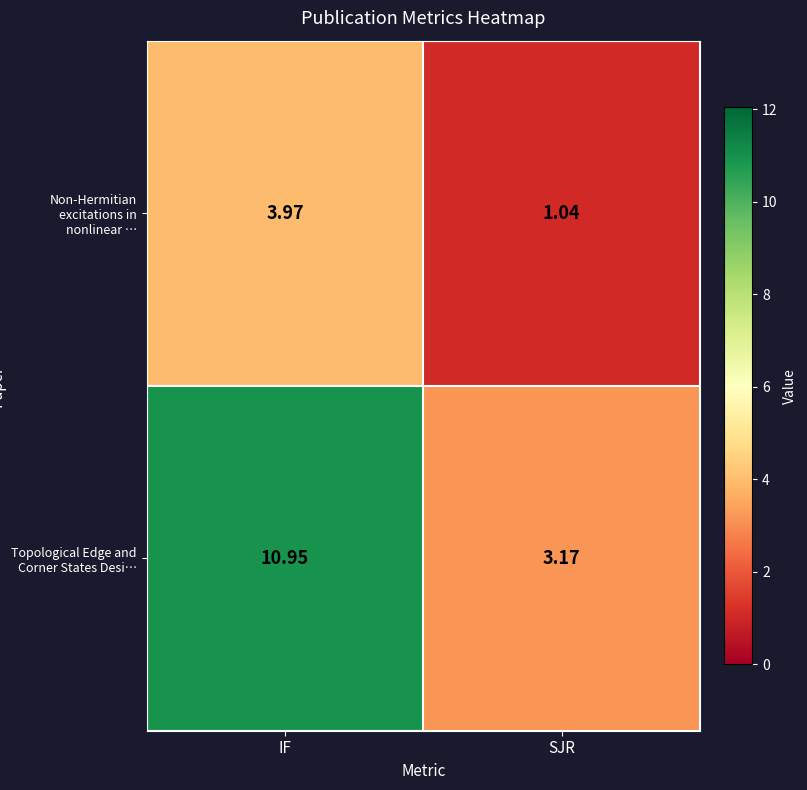

Between IF and SJR, which series saw the biggest shift?

Topological Edge and Corner States Desi…